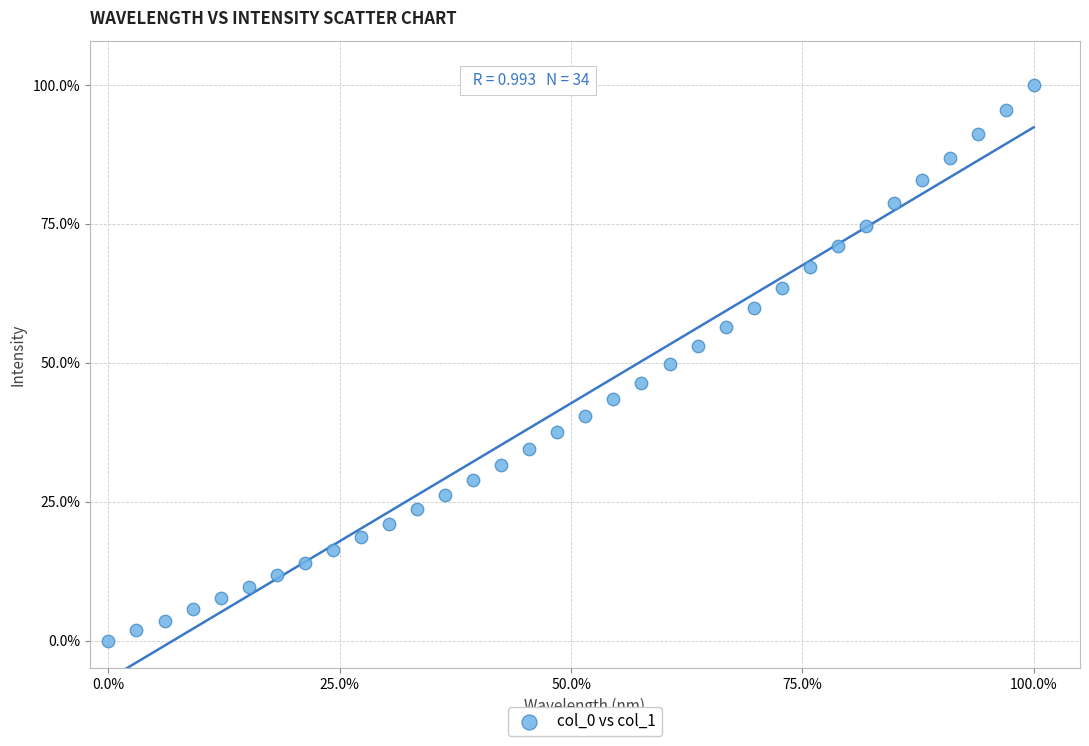

What is the range of Y values (max minus min)?

100.0